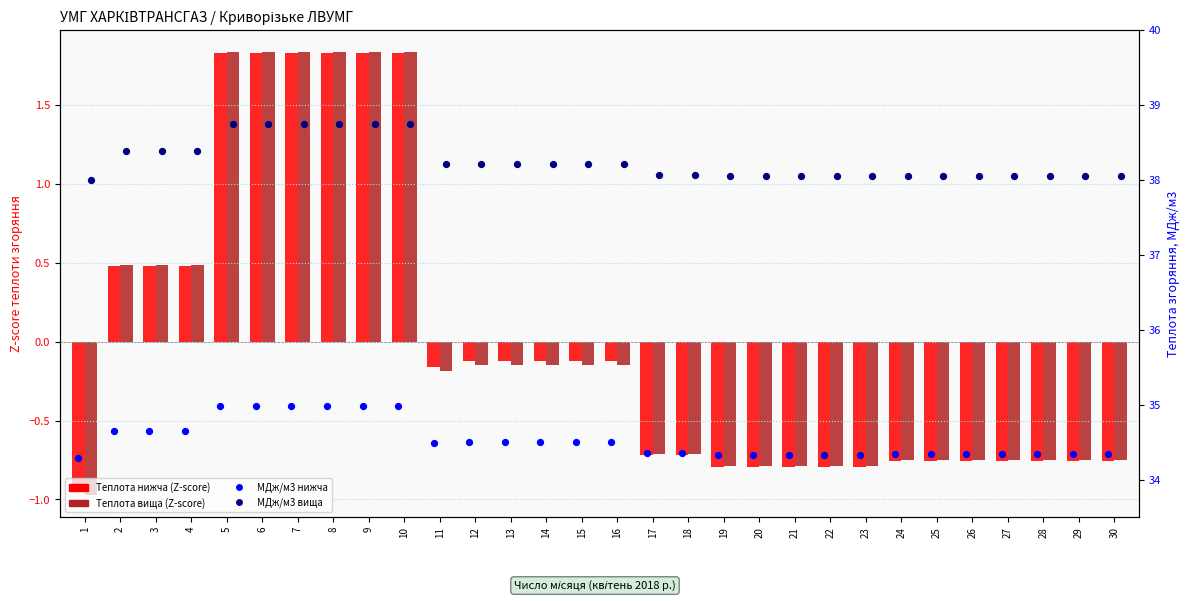

At which category is the sum across all series the highest?

5